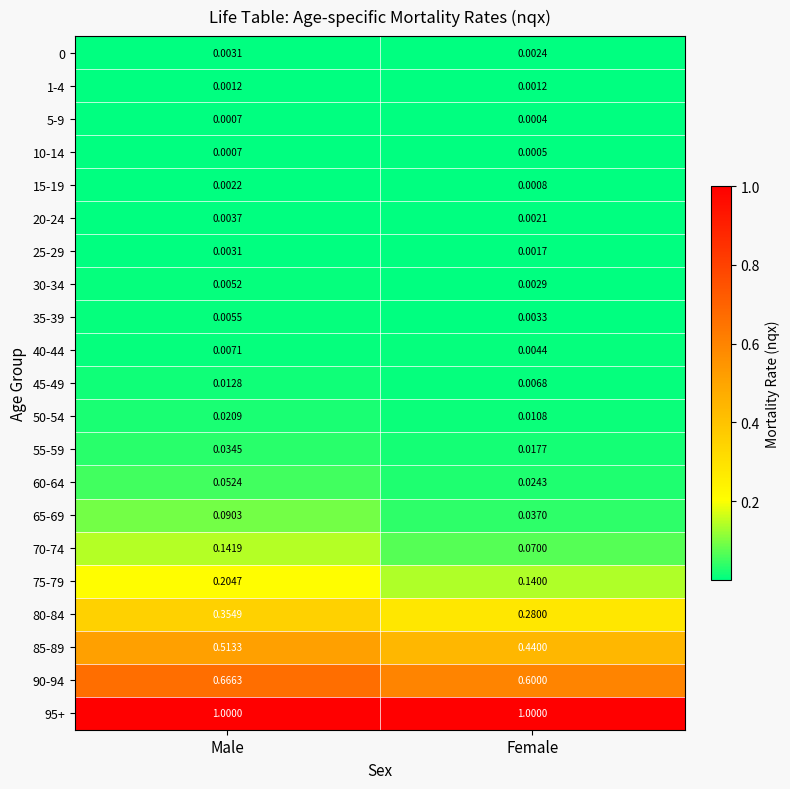

Is the value of 20-24 at Female greater than the value of 25-29 at Female?

Yes